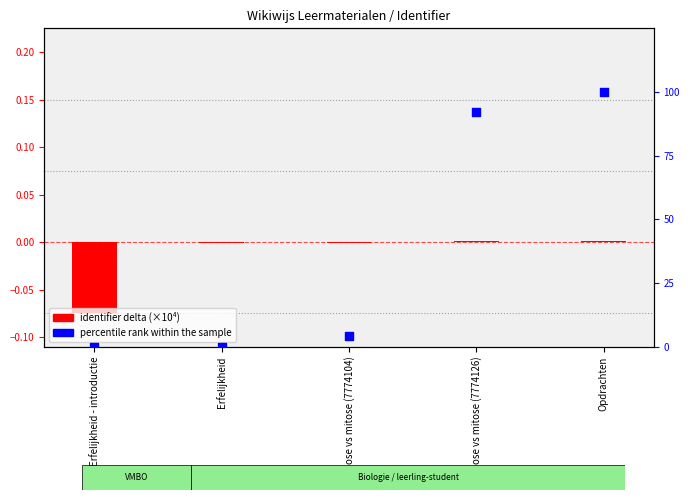

What are all the series names shown in the legend?

identifier delta (×10⁴), percentile rank within the sample